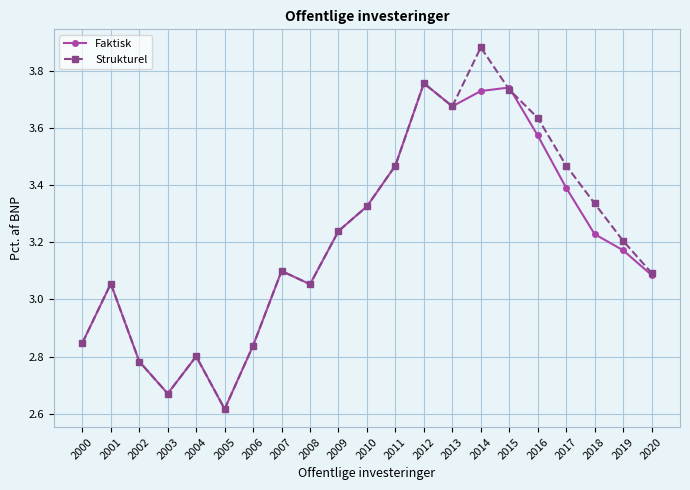

How many lines are shown in the chart?

2